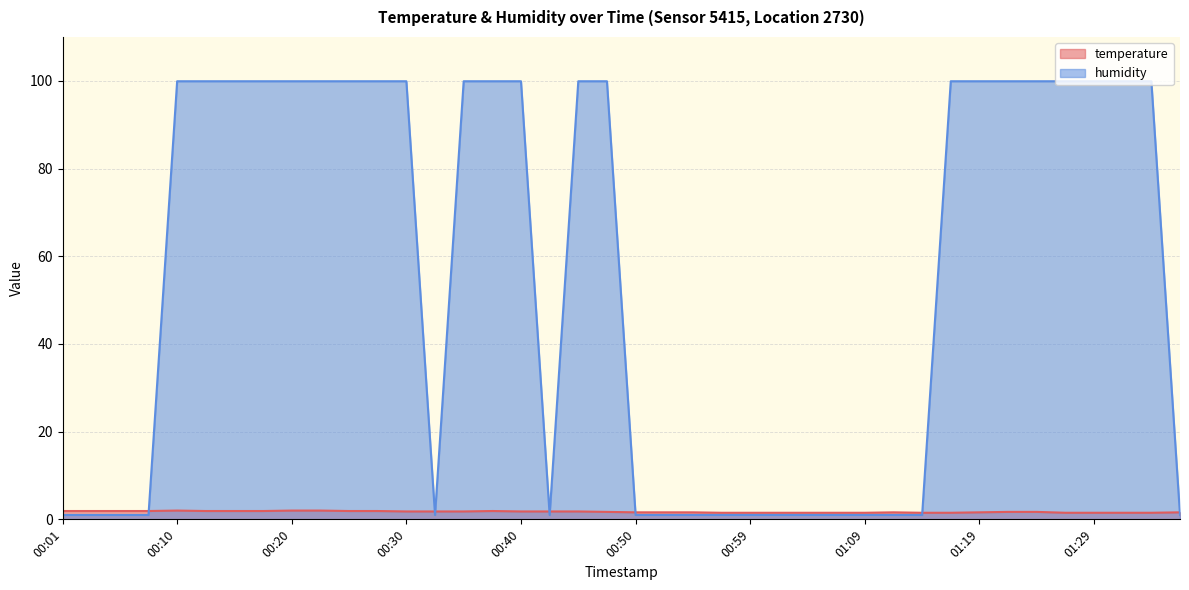

True or false: temperature has a value of 1.9 at 00:18.

True